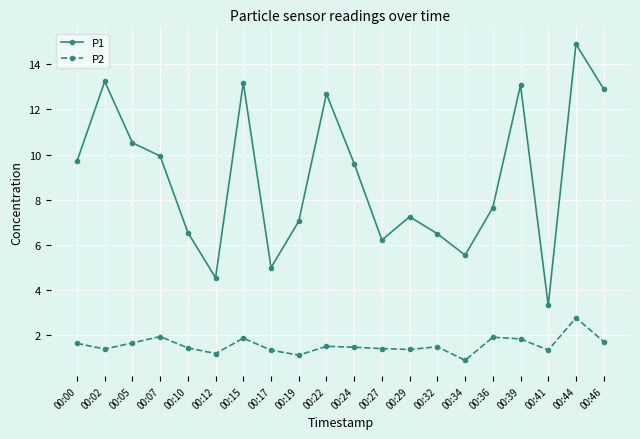

How many data points does each series have?

20